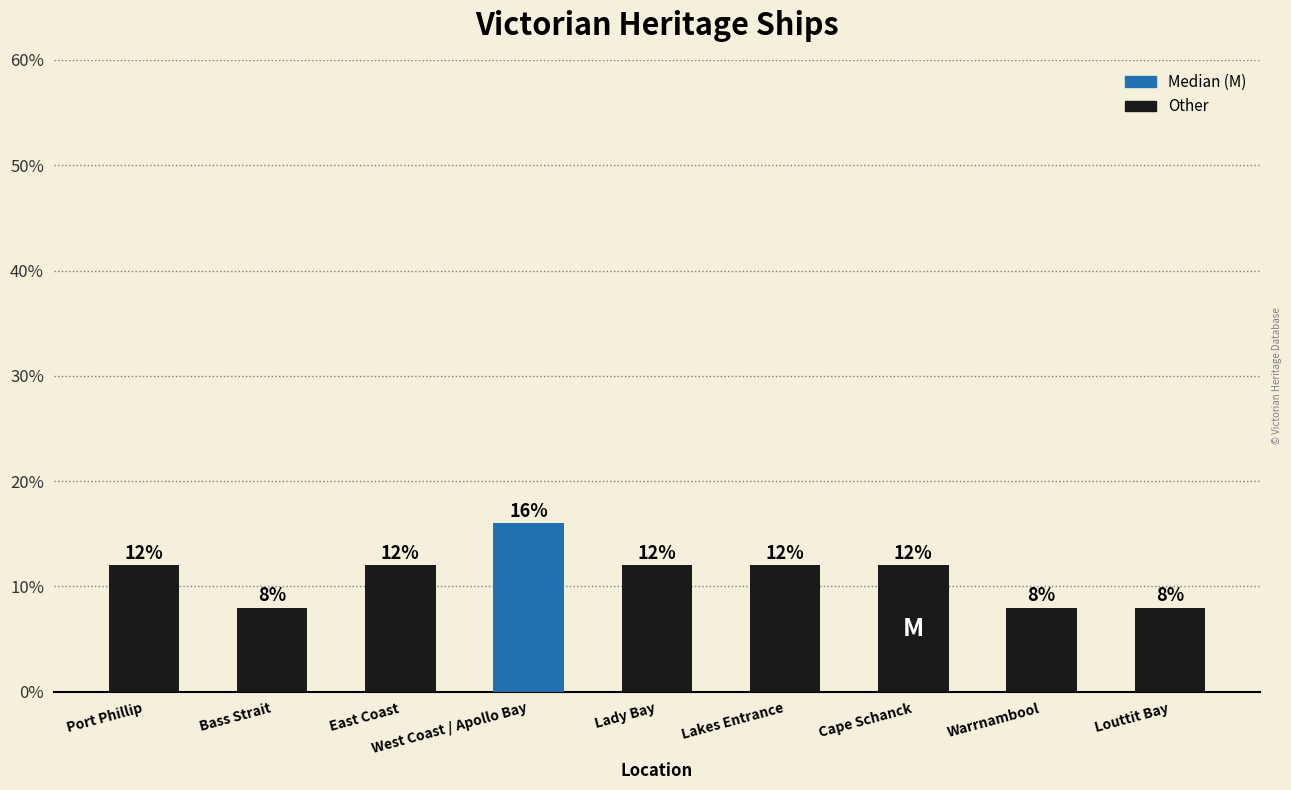

Are the bars horizontal?

No